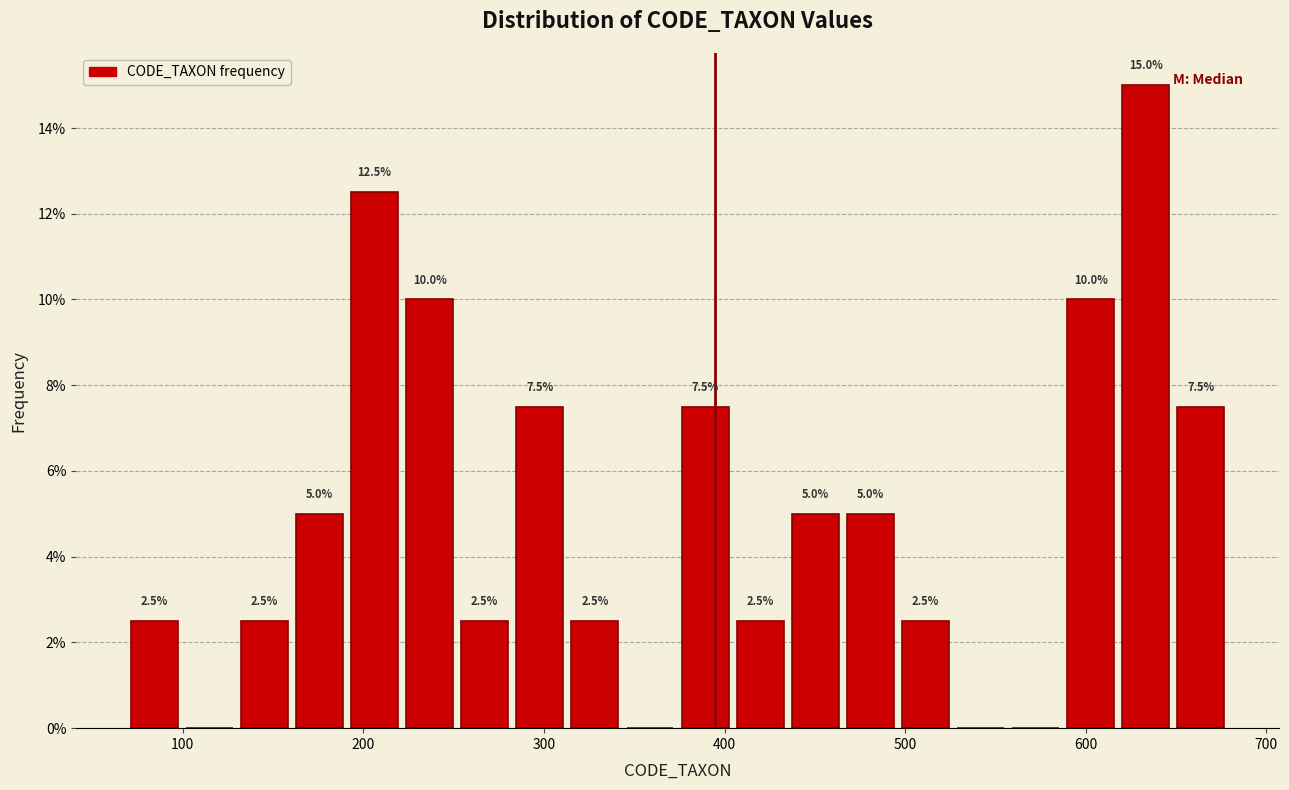

Read against the x-axis, roughly where is the centre of the tallest bar?

630